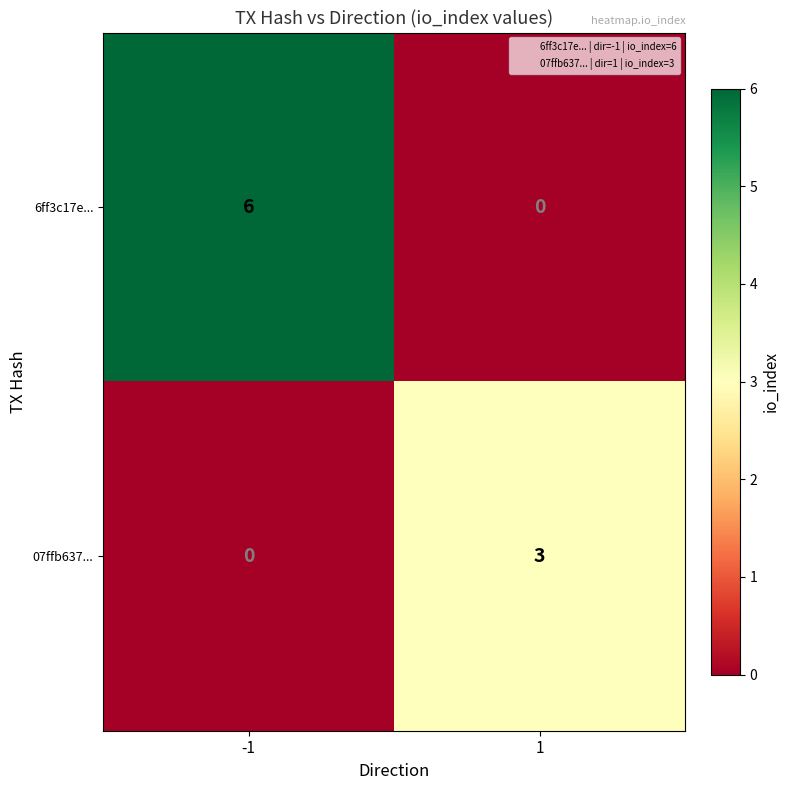

Rank the series by their average value, from highest to lowest.

6ff3c17e..., 07ffb637...